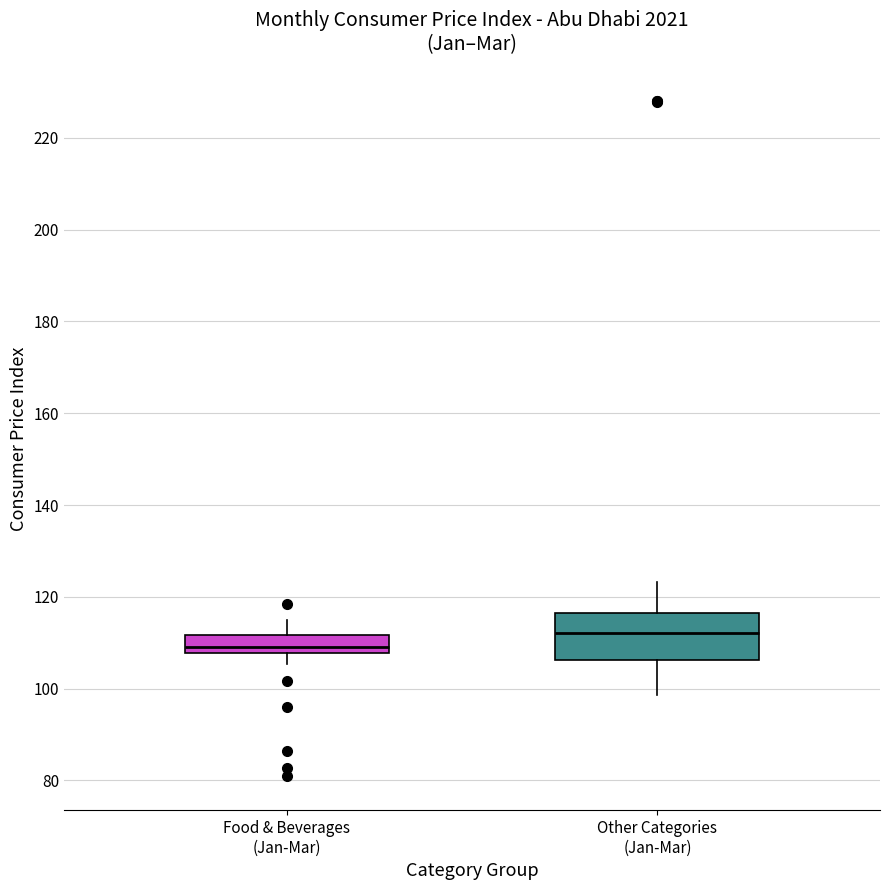

Which box has the highest median line?

Other Categories (Jan-Mar)